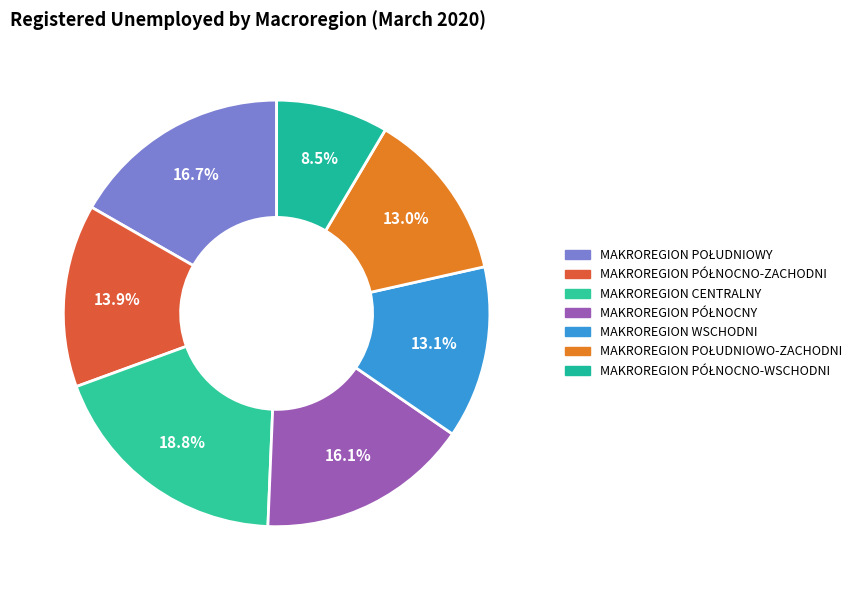

What is the ratio of the value at MAKROREGION PÓŁNOCNO-ZACHODNI to the value at MAKROREGION PÓŁNOCNO-WSCHODNI?

1.6